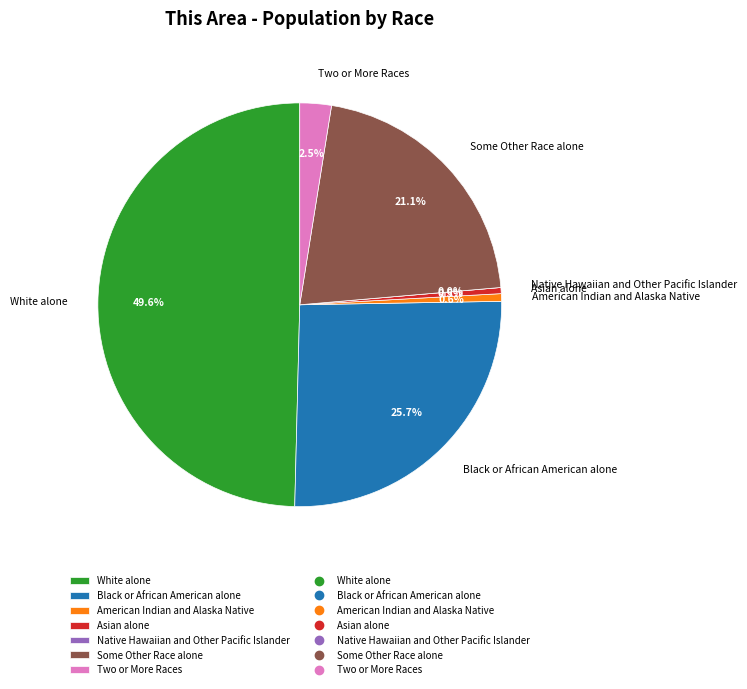

To the nearest percent, what is the average slice percentage?

14%